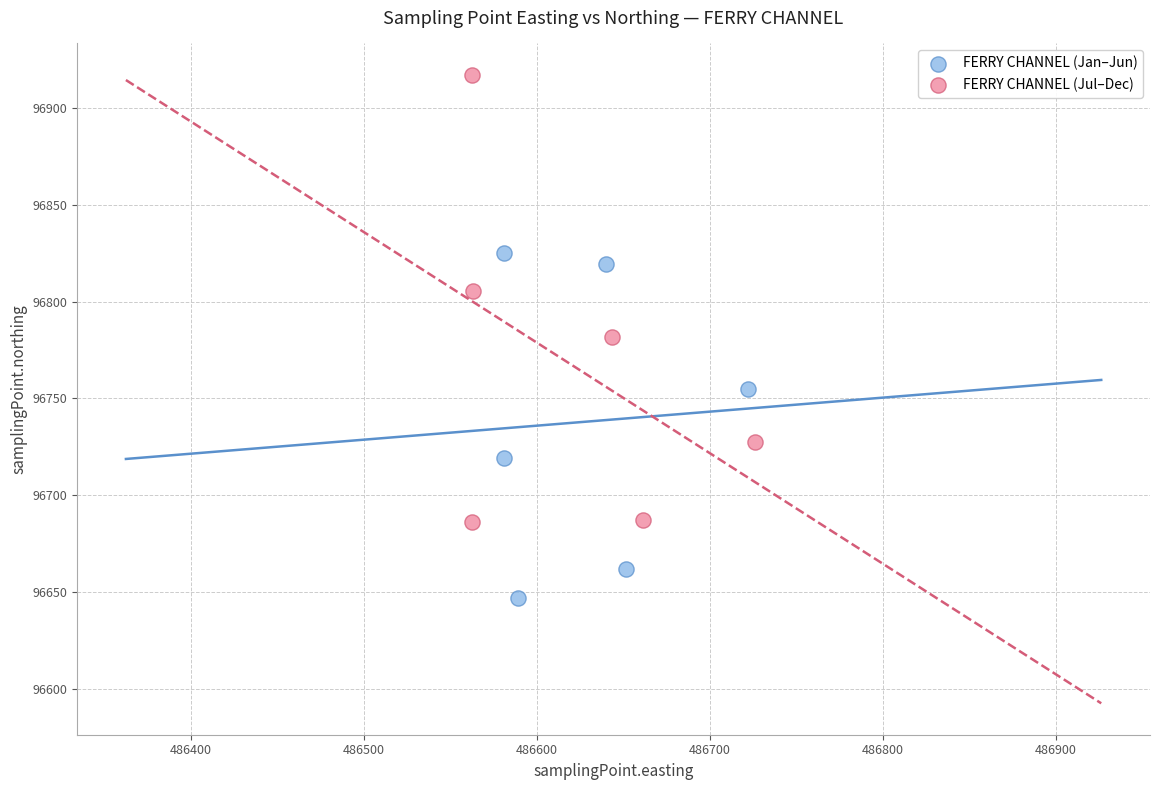

Which series has the largest Y range (max minus min)?

FERRY CHANNEL (Jul–Dec)